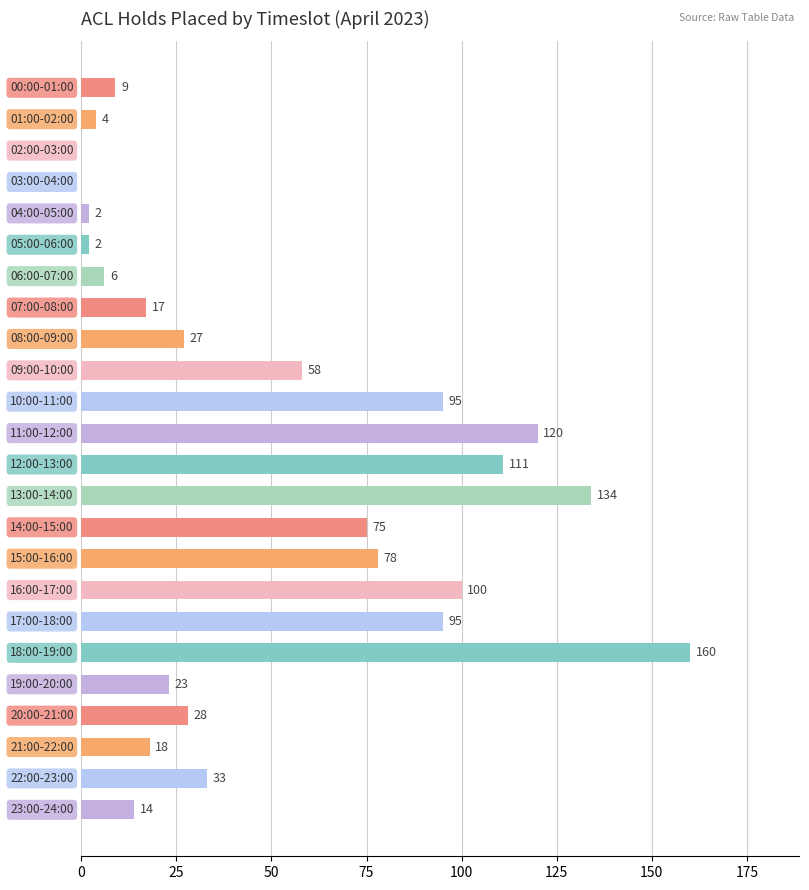

What is the sum of all values?

1209